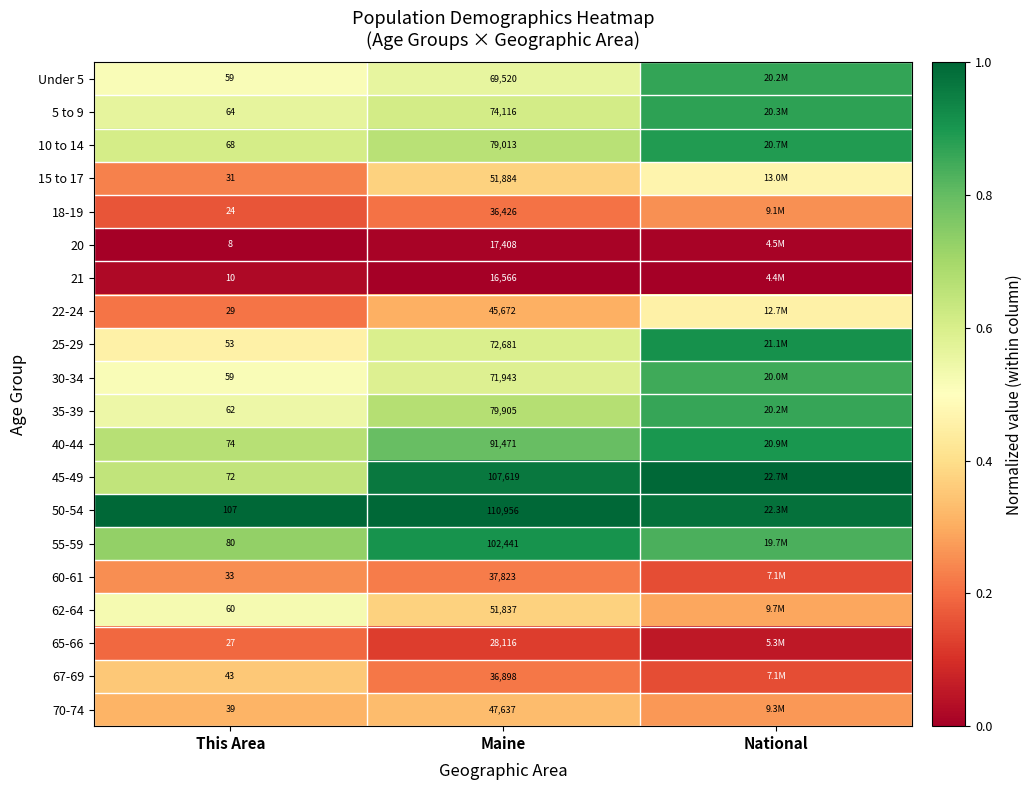

The value of 67-69 at National is 0.2. True or false?

True